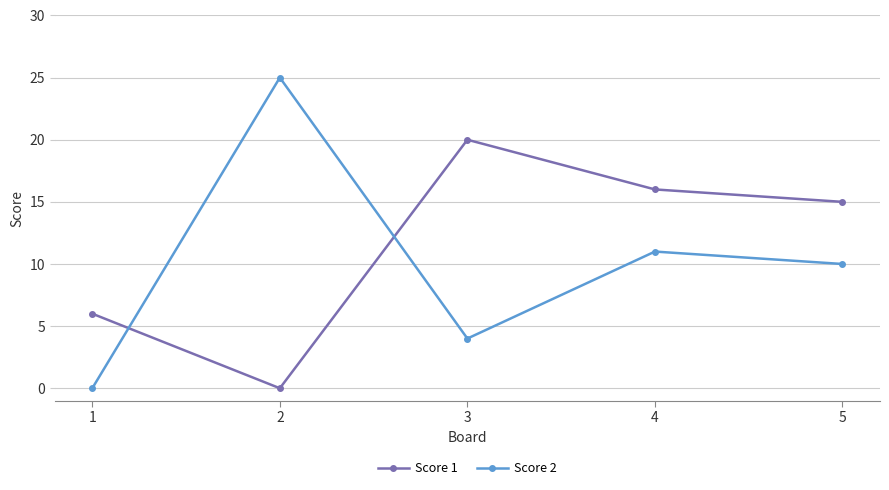

Where does the Score 1 series first go above 15?

3